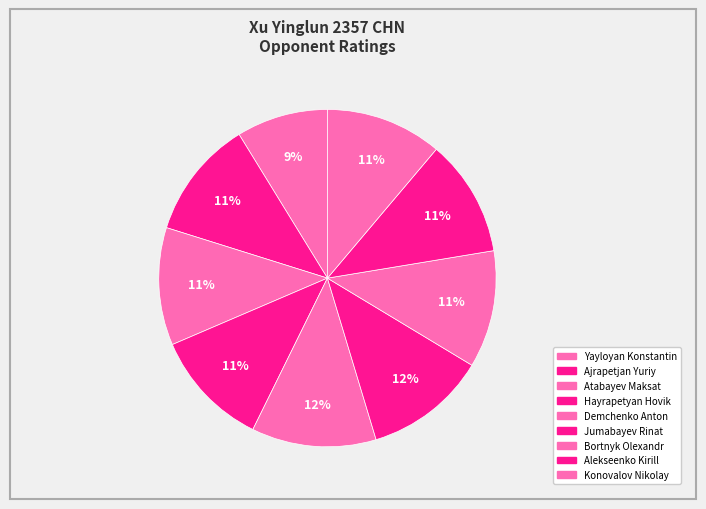

Which has a higher value, Alekseenko Kirill or Jumabayev Rinat?

Jumabayev Rinat